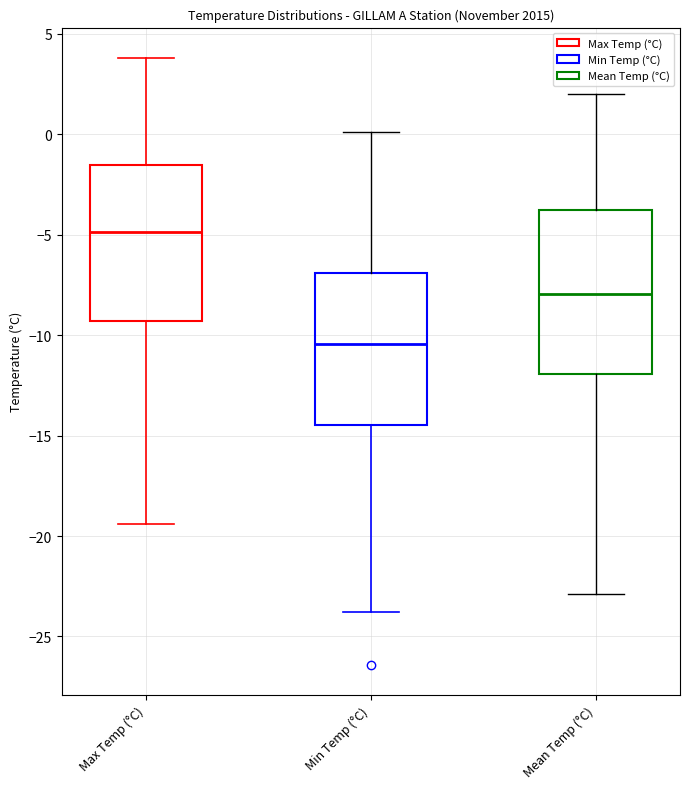

Which box has the lowest median line?

Min Temp (°C)